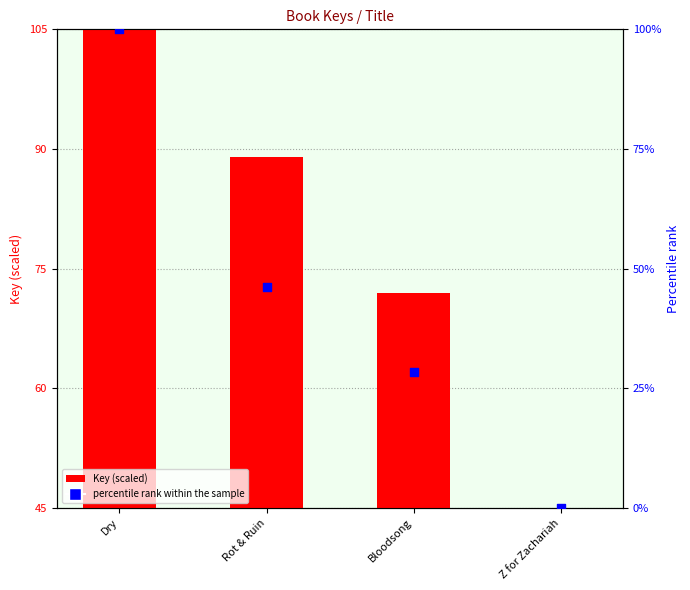

At how many categories does at least one series exceed 102?

1